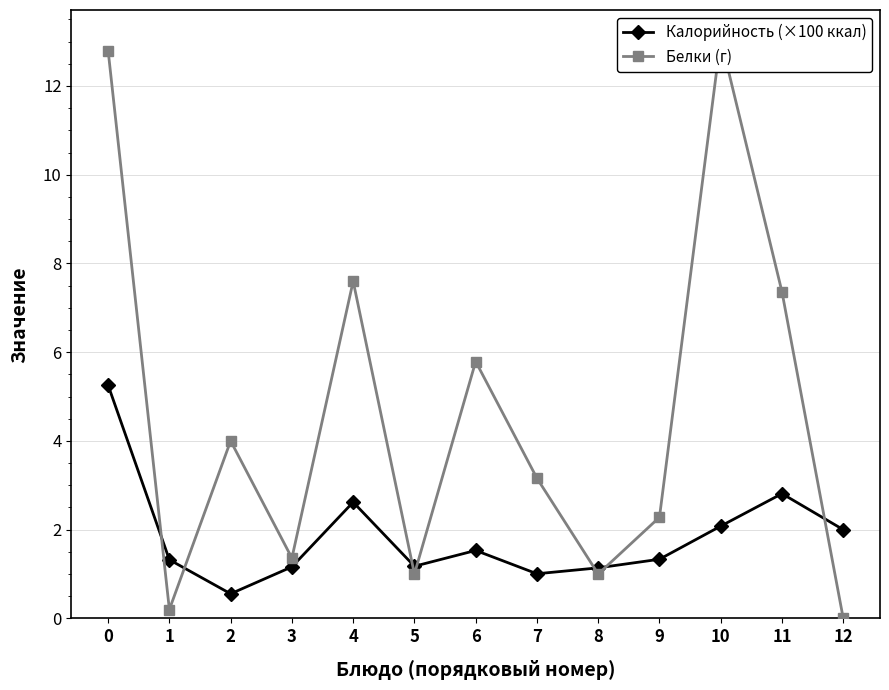

In Калорийность (×100 ккал), how many points are lower than both neighbors (excluding endpoints)?

3